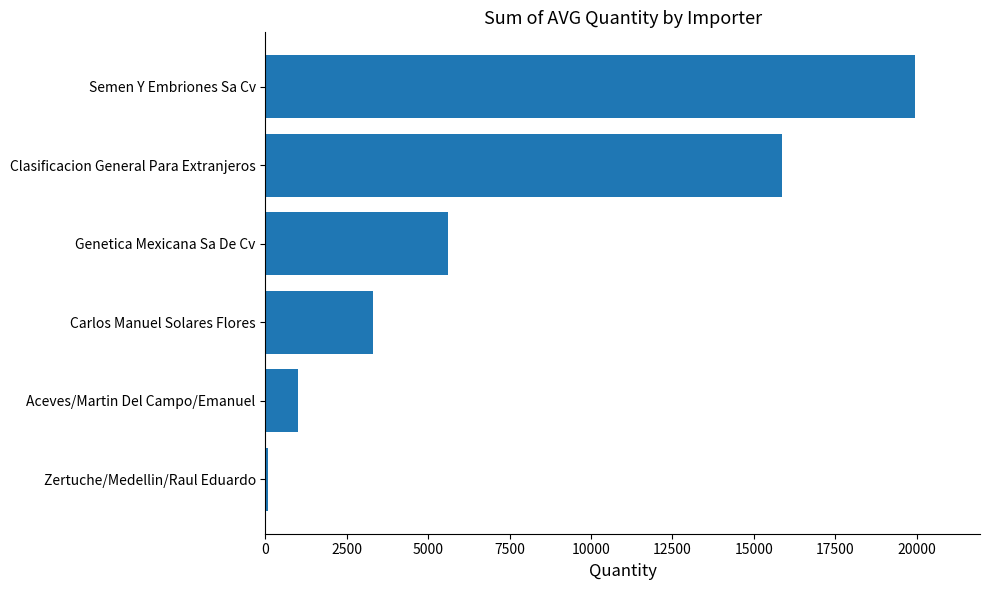

What is the minimum value shown in the chart?

71